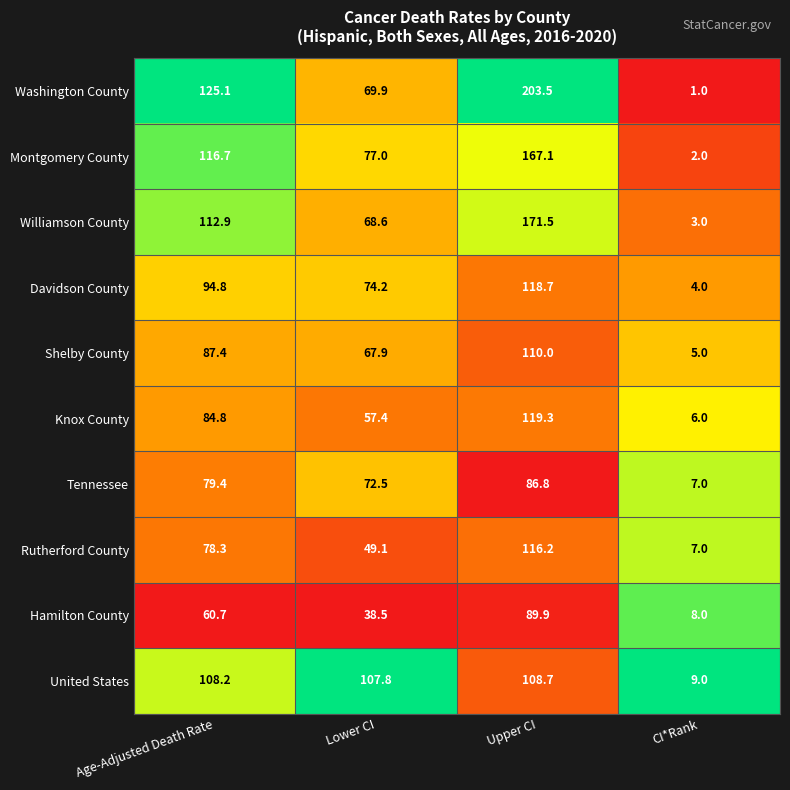

At Lower CI, list the series in order from smallest to largest.

Hamilton County, Rutherford County, Knox County, Shelby County, Williamson County, Washington County, Tennessee, Davidson County, Montgomery County, United States